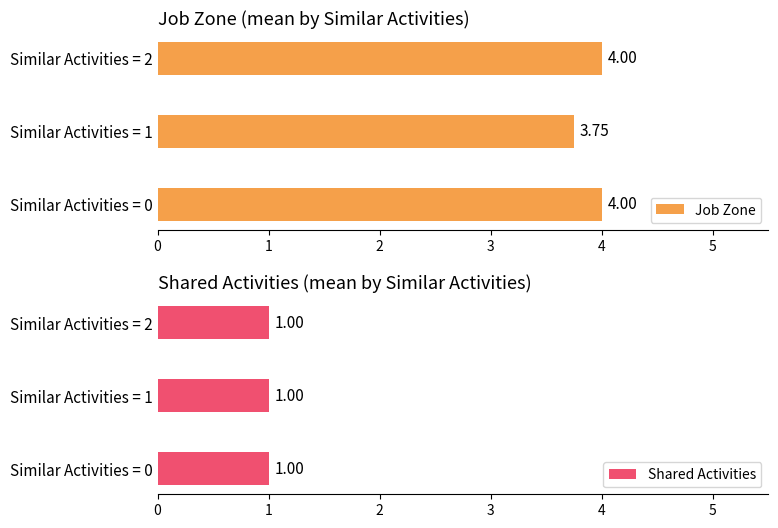

Which series has the widest spread of values?

Job Zone